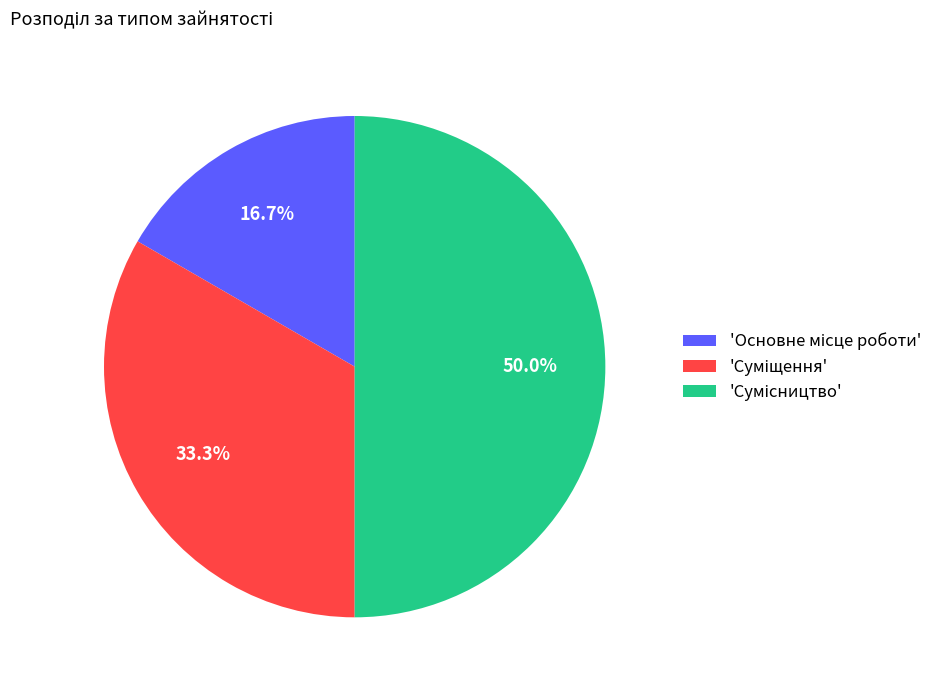

Does any single category account for the majority?

No